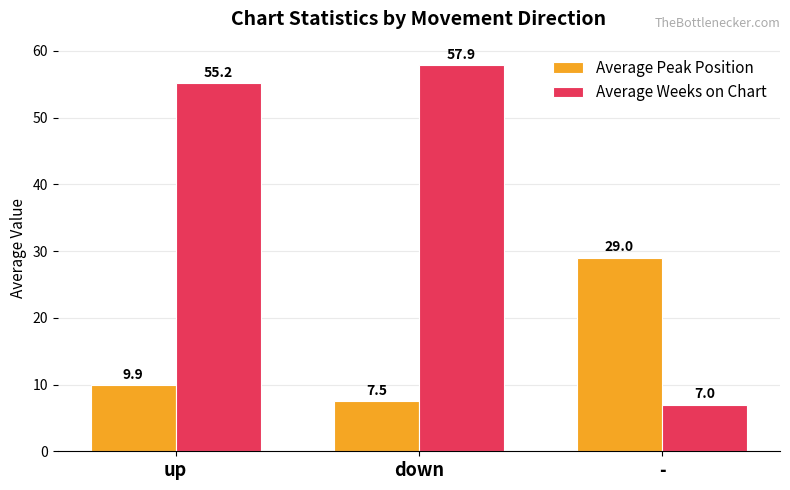

At which category does the chart reach its peak across all series?

down